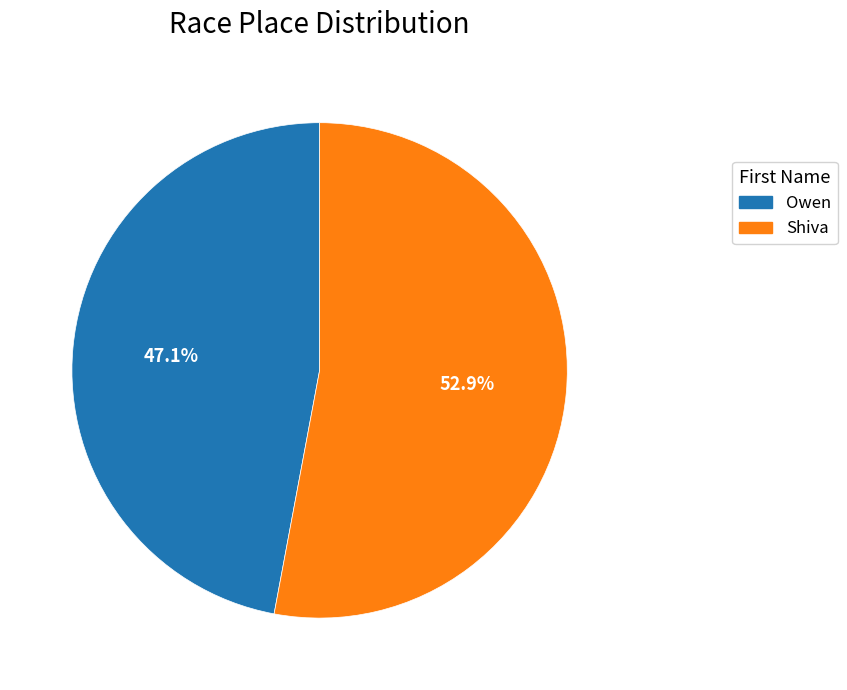

Is it true that Shiva is 46% of the pie?

False